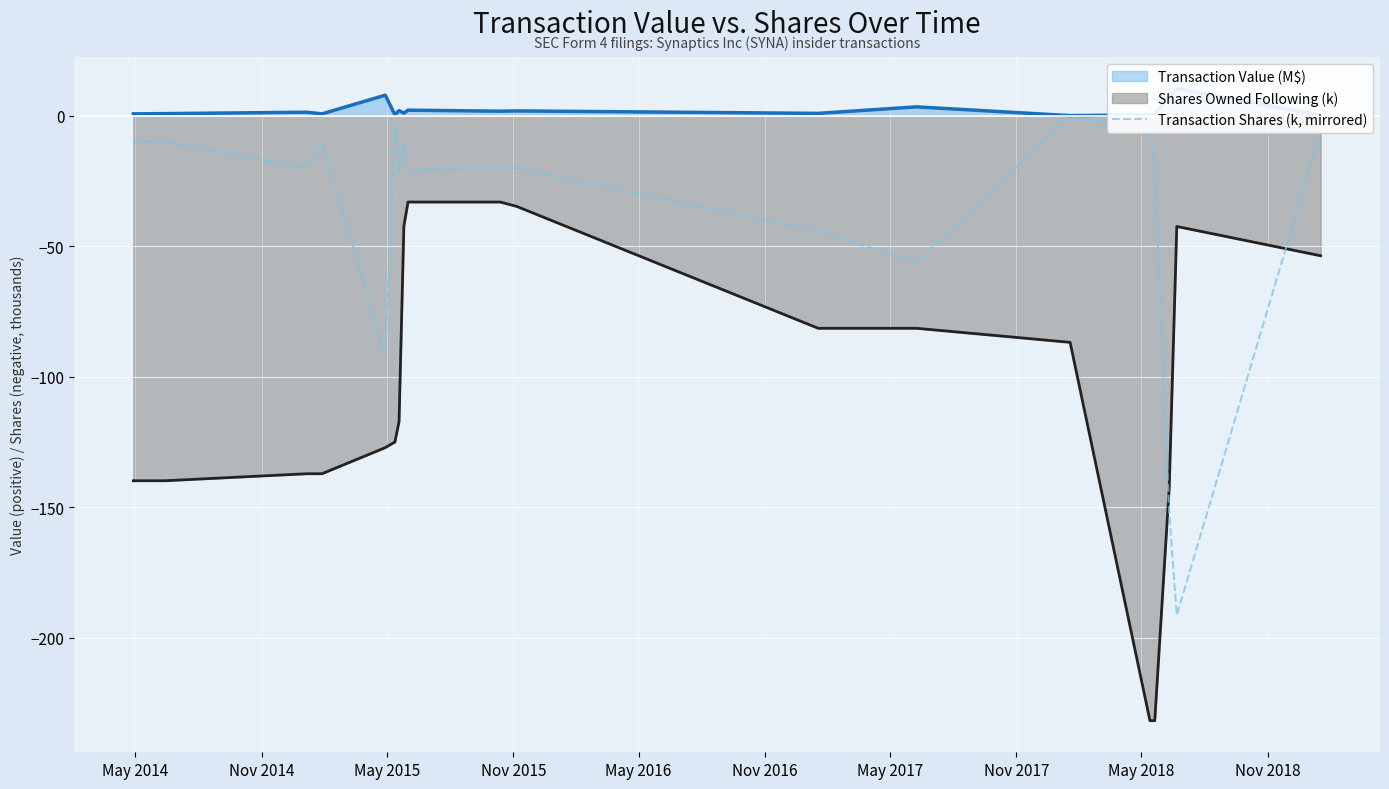

True or false: Transaction Shares (k, mirrored) and Shares Owned Following (k) intersect in this chart.

True